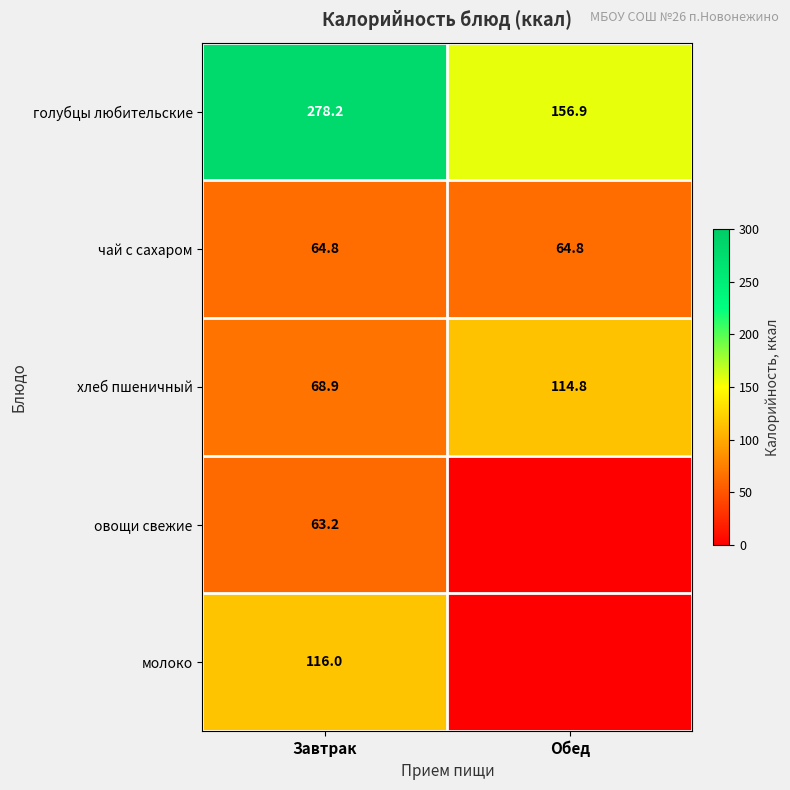

List the labels in order of хлеб пшеничный value, smallest first.

Завтрак, Обед